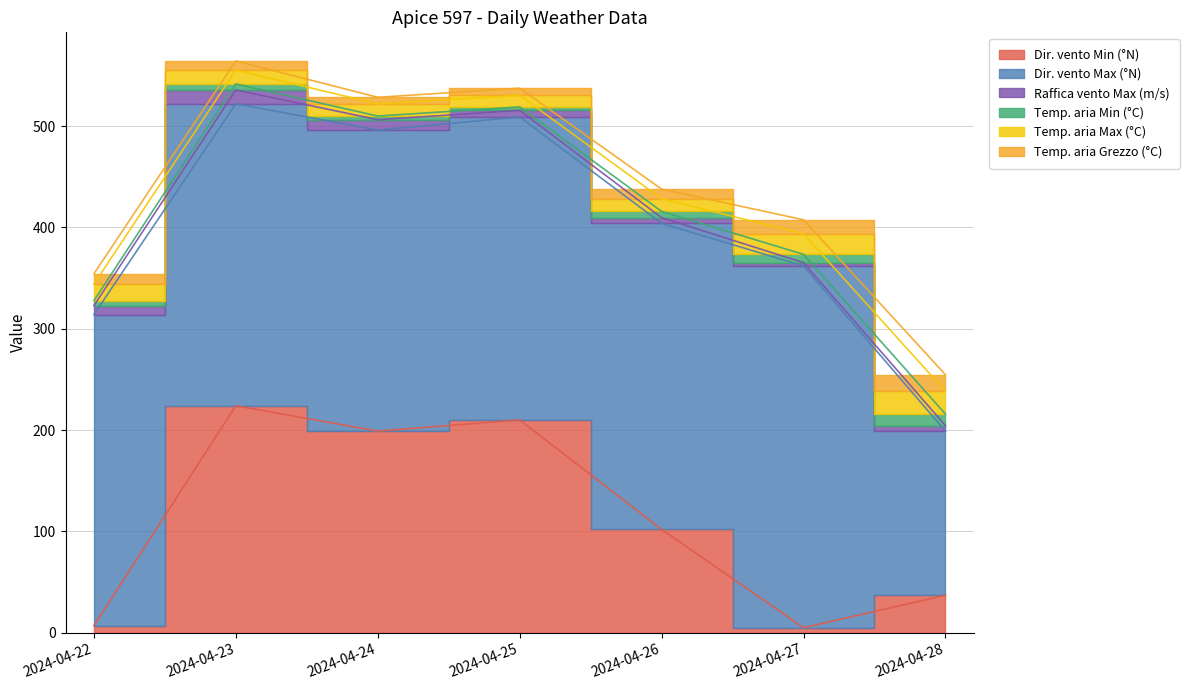

At which label does Dir. vento Min (°N) reach its minimum?

2024-04-27